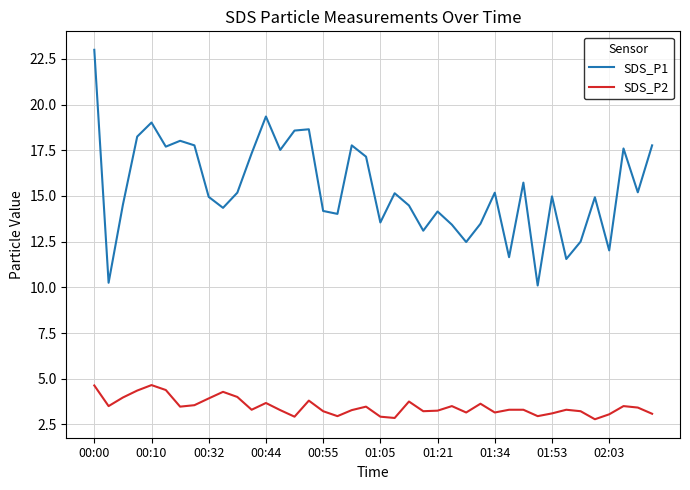

What is the maximum value for SDS_P1?

23.0